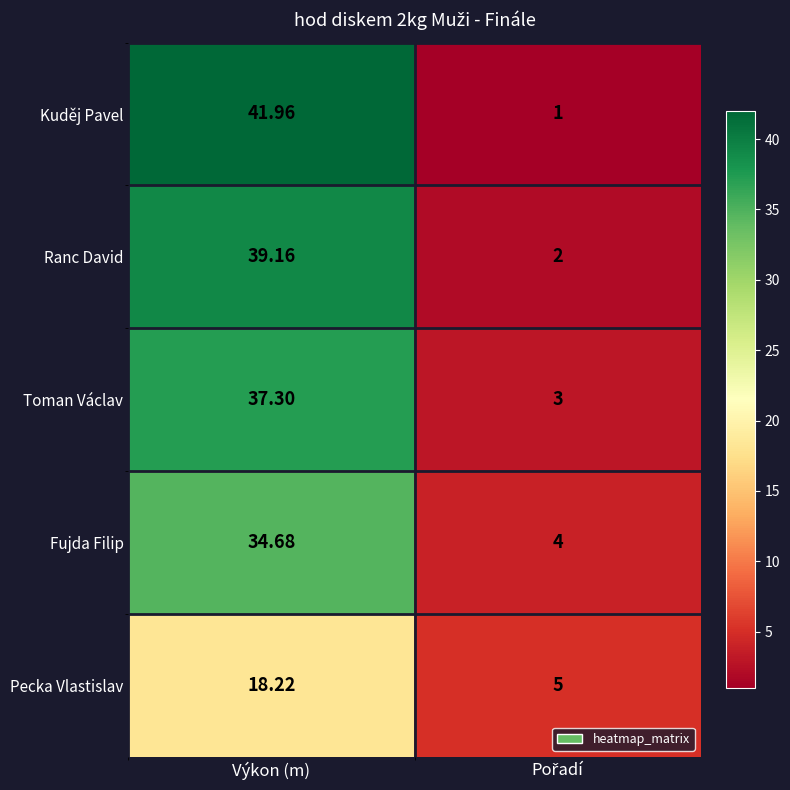

Rank the series by their maximum value, from lowest to highest.

Pecka Vlastislav, Fujda Filip, Toman Václav, Ranc David, Kuděj Pavel